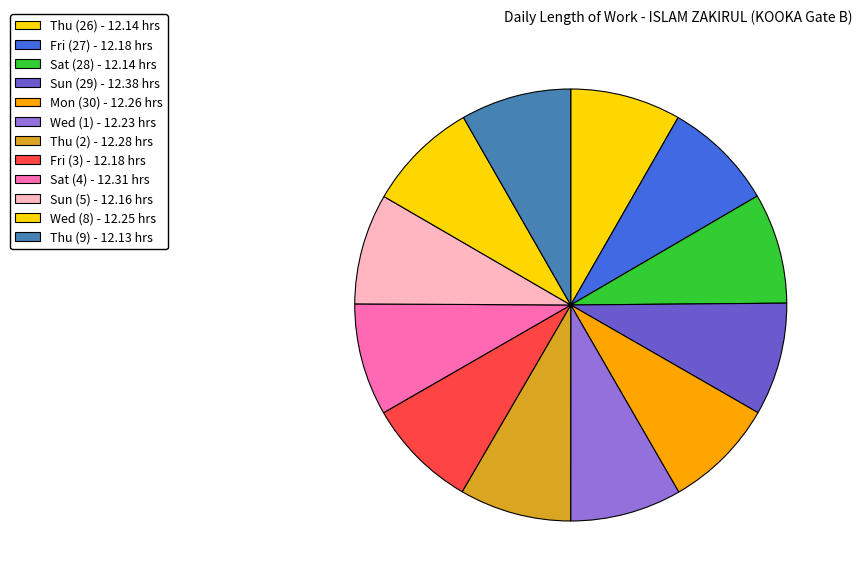

Between Sun (5) and Wed (1), which is larger?

Wed (1)